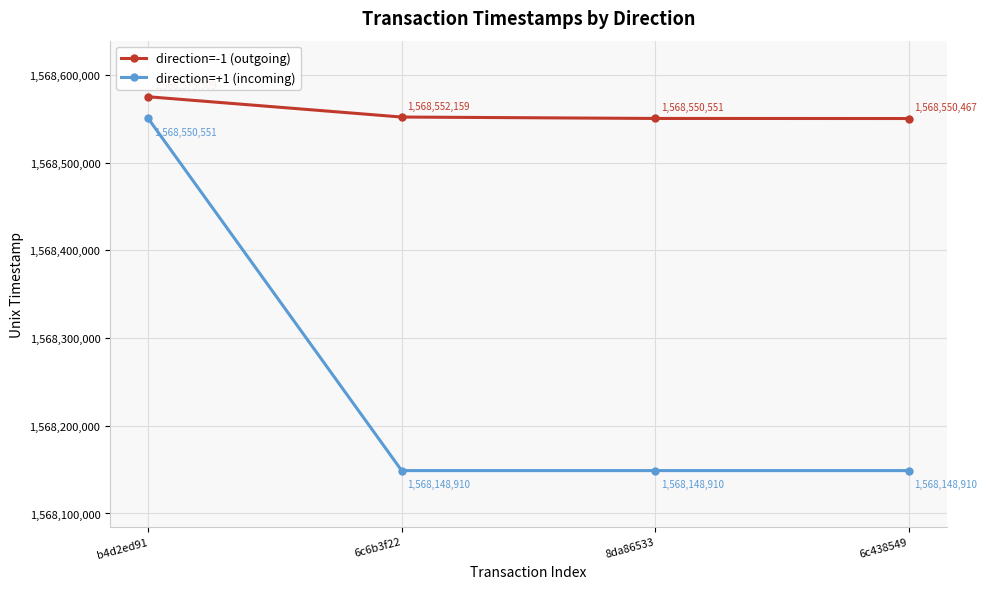

True or false: direction=+1 (incoming) and direction=-1 (outgoing) intersect in this chart.

False